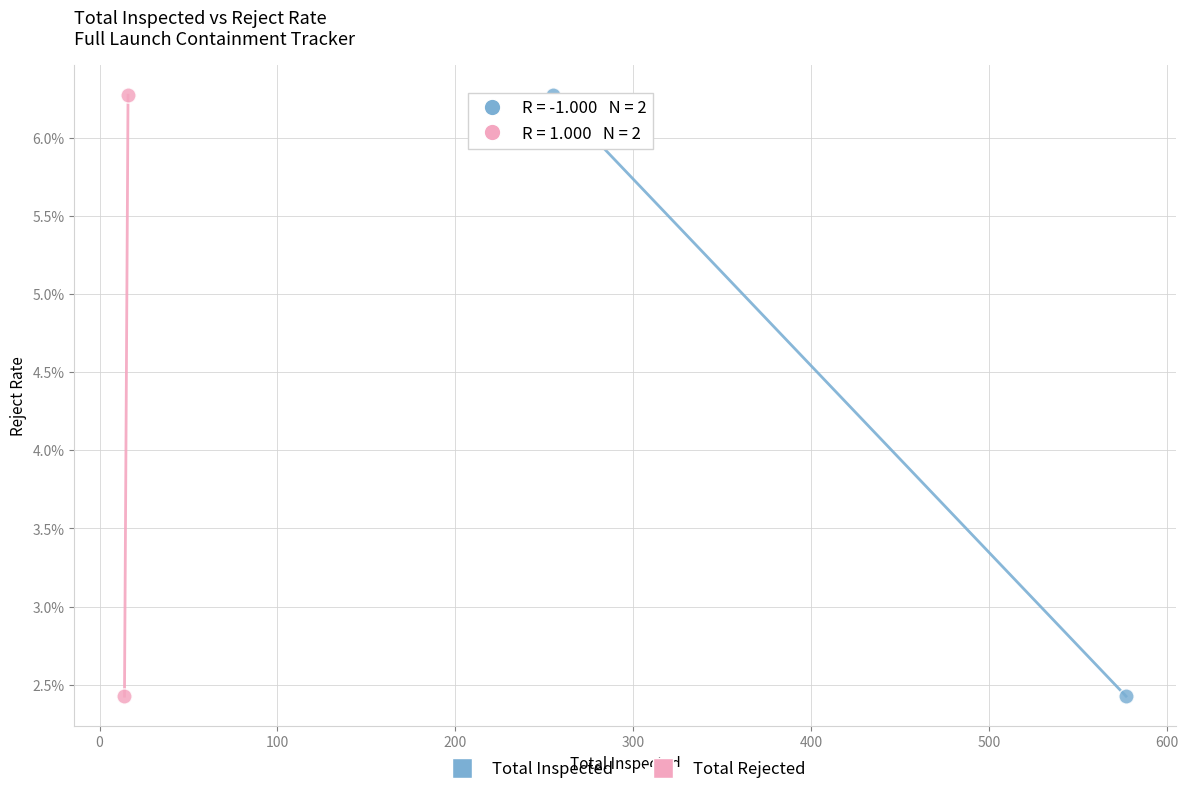

What are all the series names shown in the legend?

Total Inspected, Total Rejected